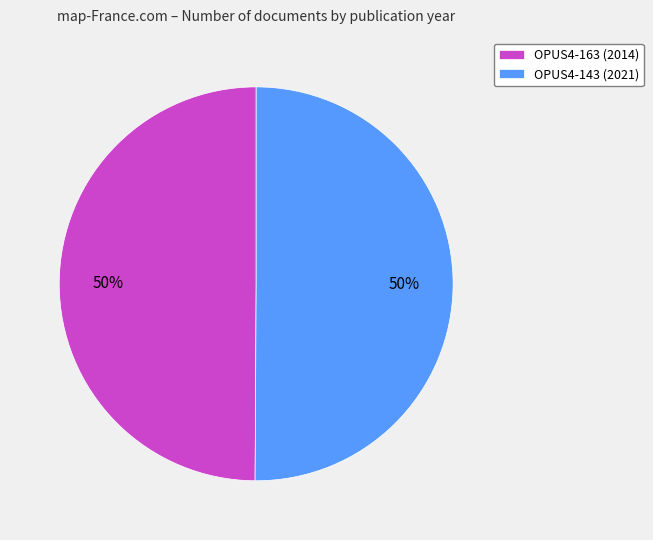

Approximately how many times larger is the value at OPUS4-143 (2021) compared to OPUS4-163 (2014)?

1.0